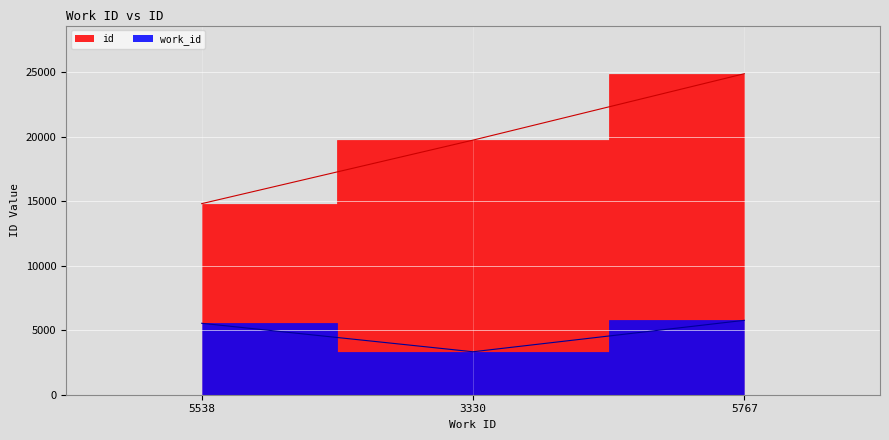

What are all the series names shown in the legend?

work_id, id